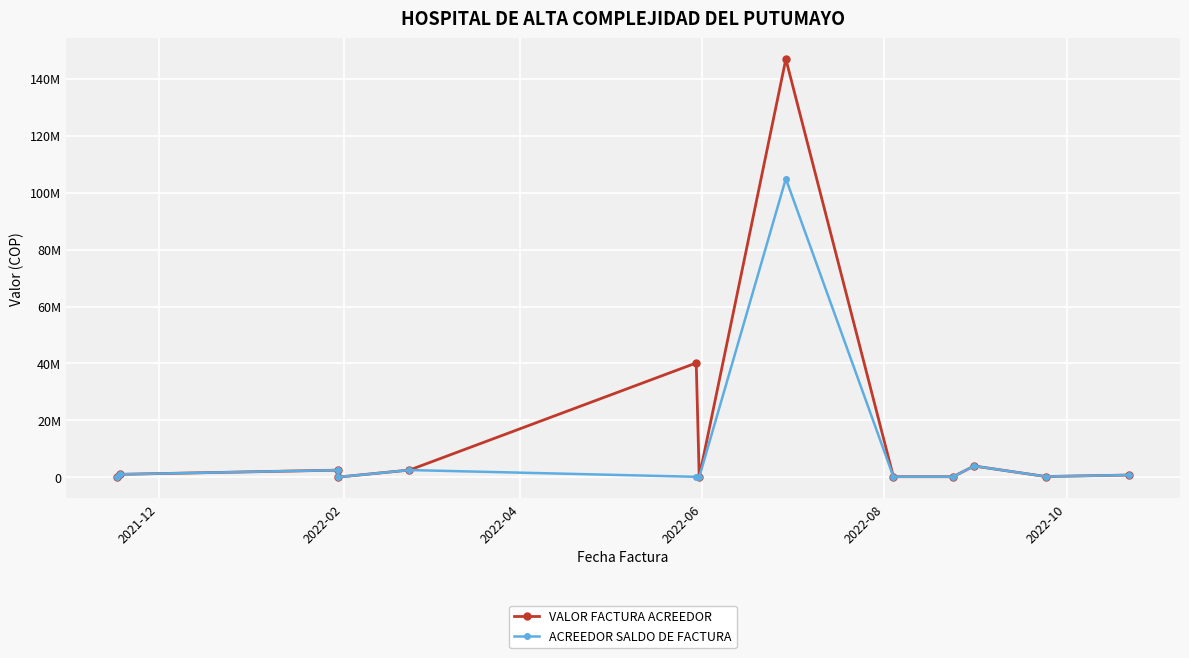

Does the chart display data point markers on the line(s)?

Yes